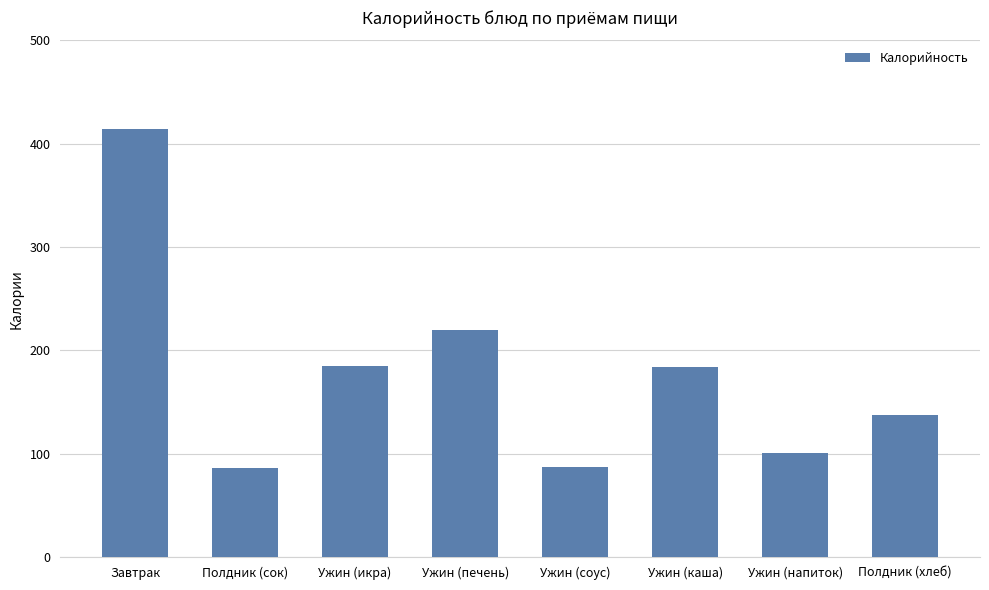

Count the number of categories in the chart.

8